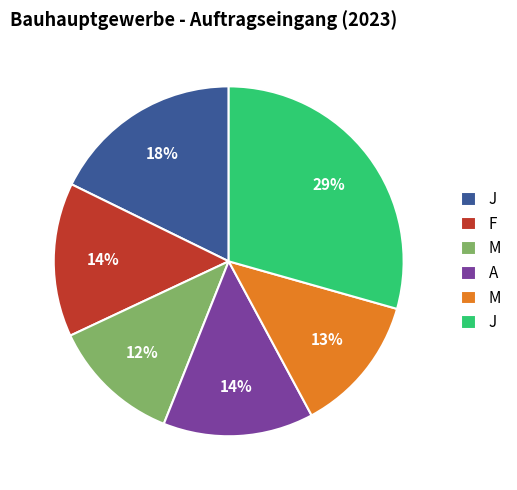

Is there a majority slice in this chart?

No